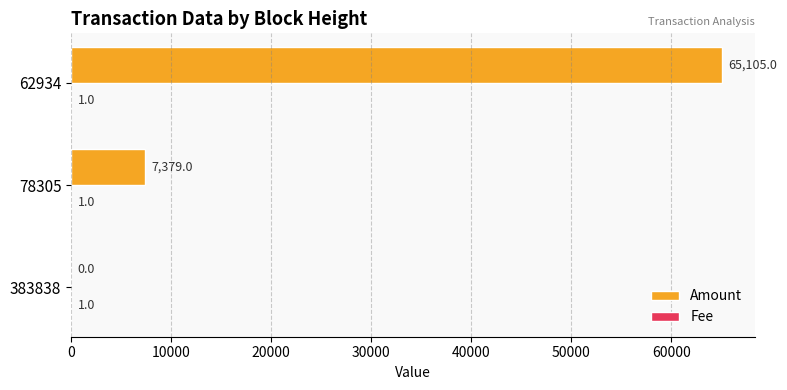

How many Amount values are between 0 and 65105?

3